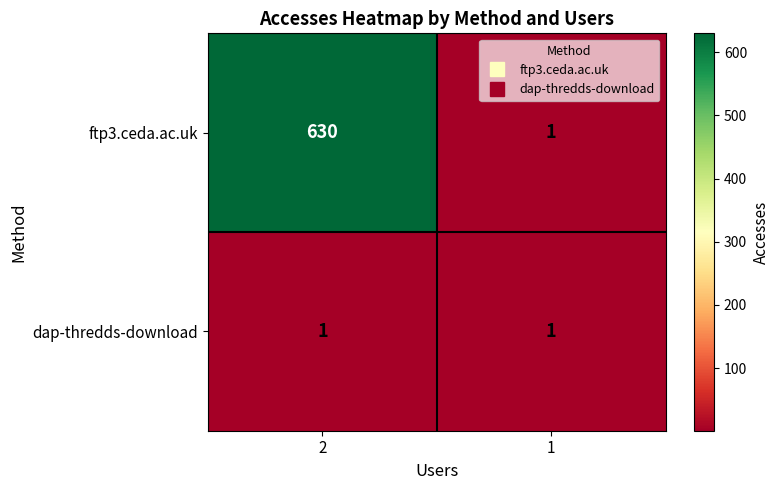

Count the number of data series in this chart.

2